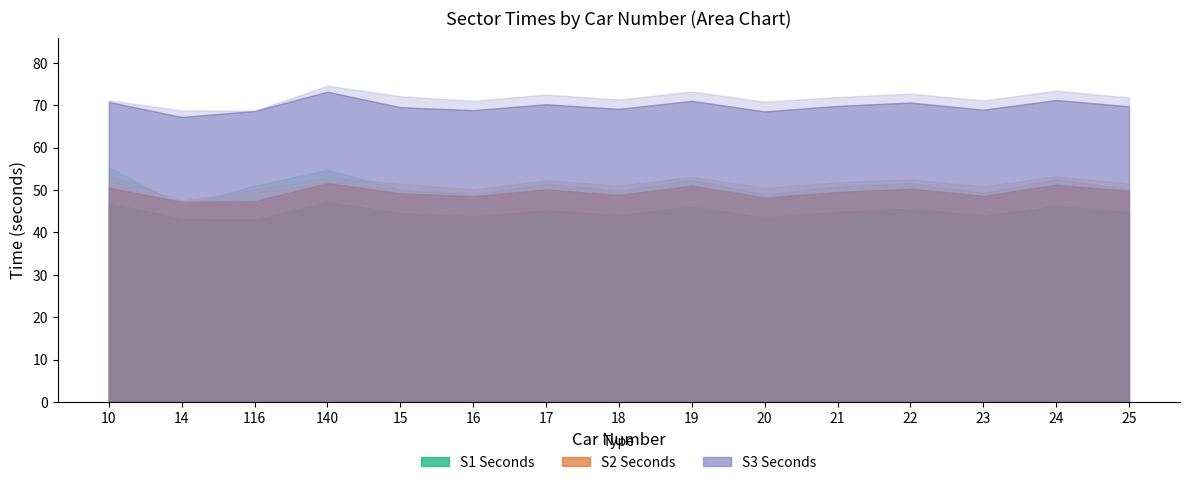

True or false: S2_SECONDS has a value of 21.3 at 17.

False